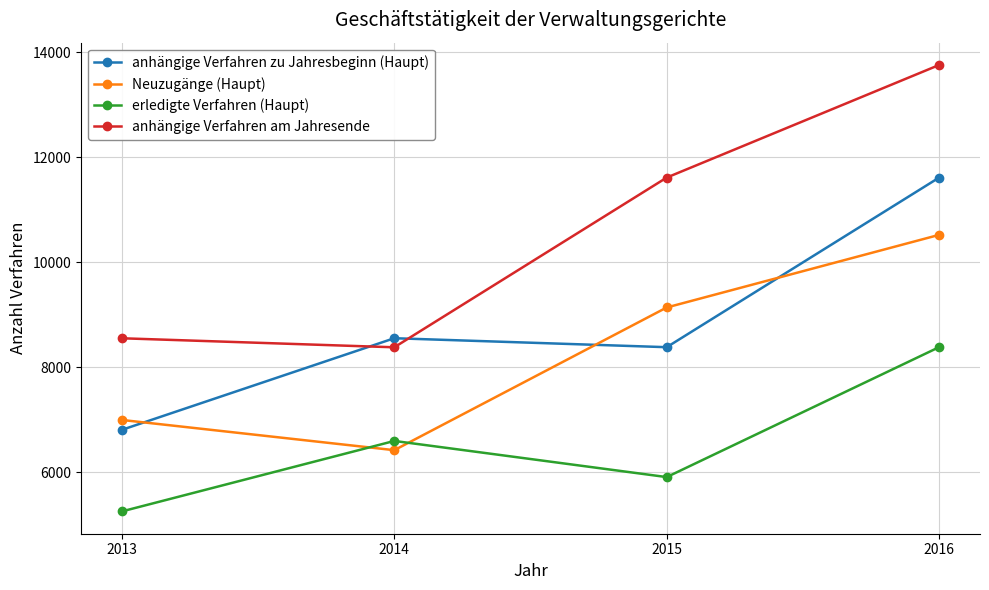

At which category is the sum across all series the highest?

2016